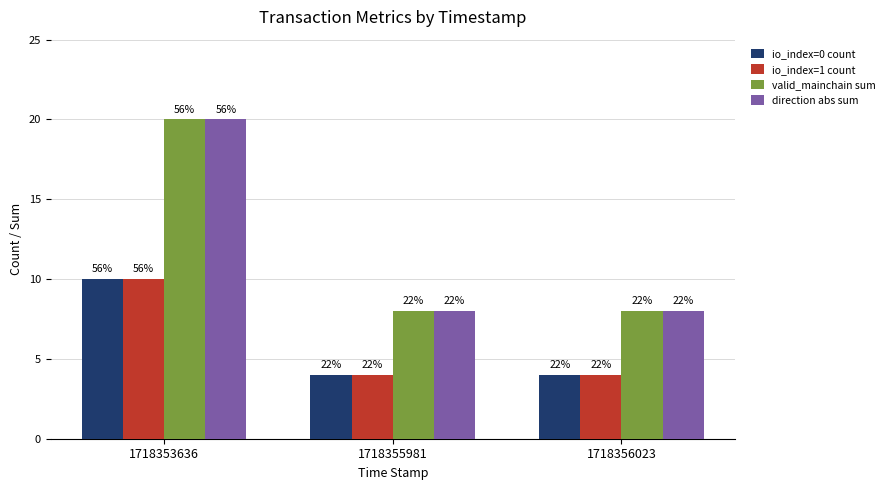

At how many categories does at least one series exceed 4?

3